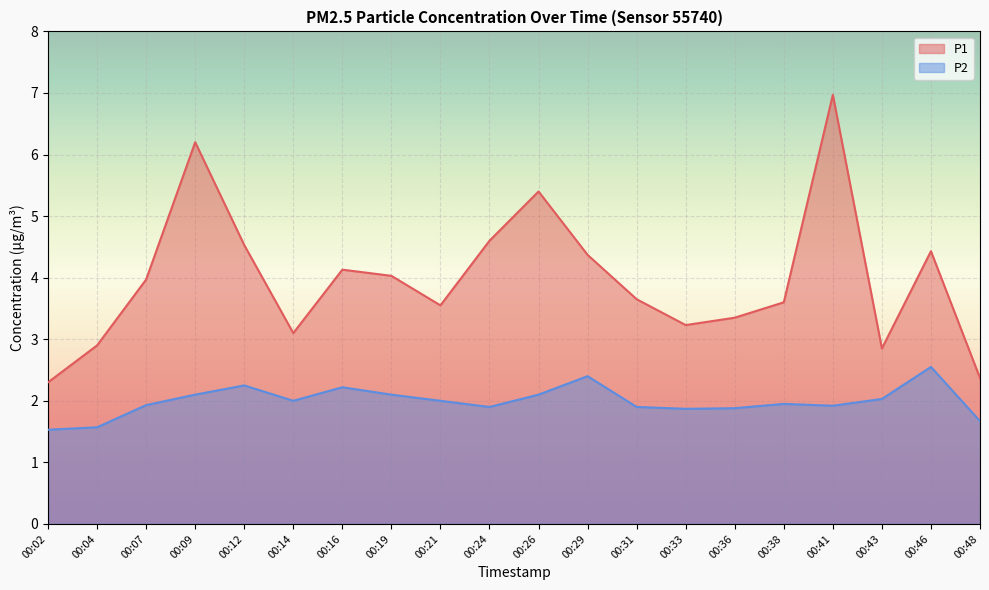

How many data points in P1 are above 3?

16